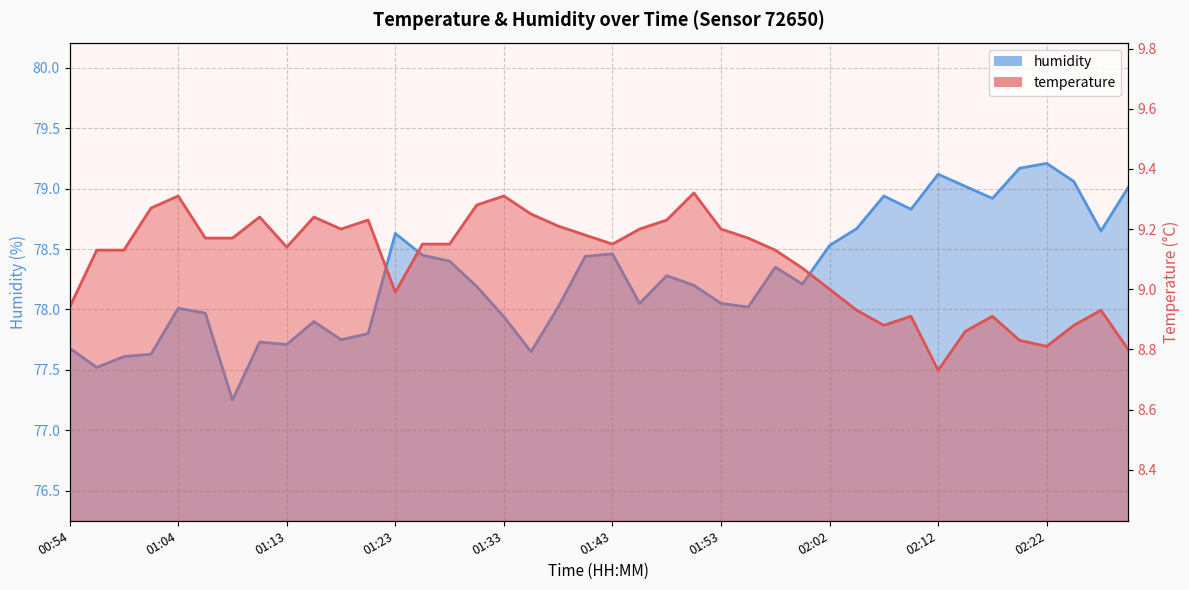

Where does the temperature series first go above 9?

00:56